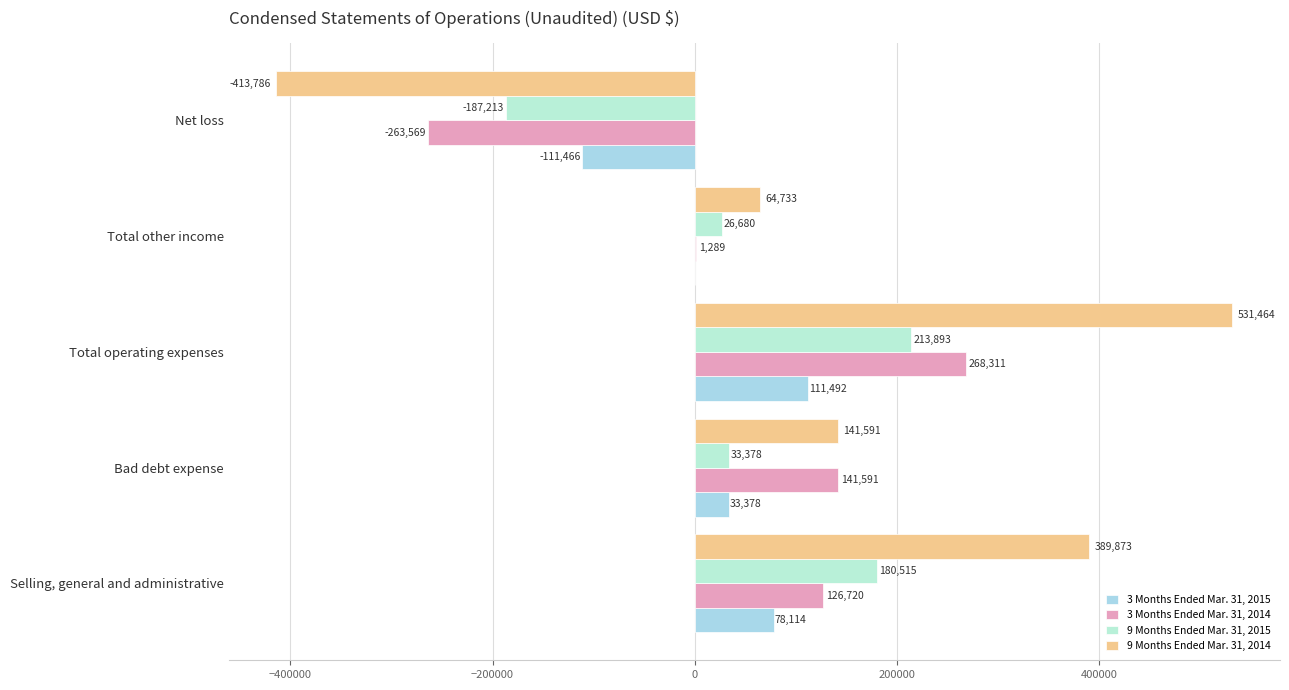

How many values in 3 Months Ended Mar. 31, 2015 are above zero?

4